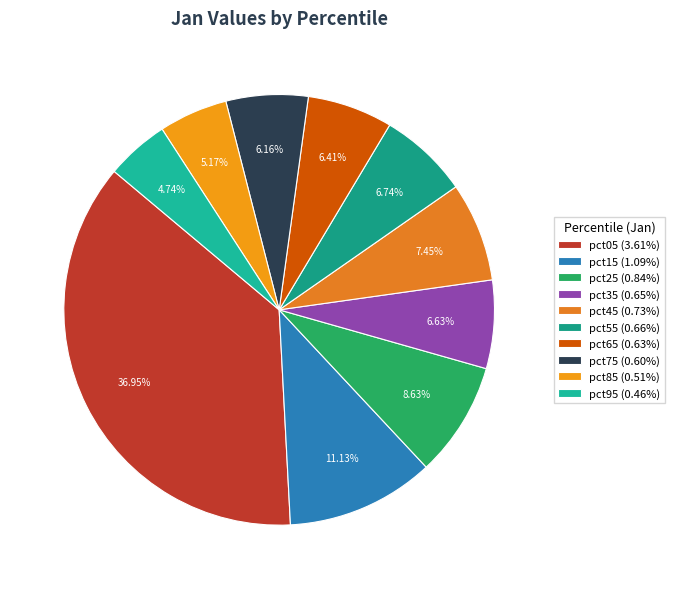

To the nearest percent, what percentage of the pie is pct75?

6%